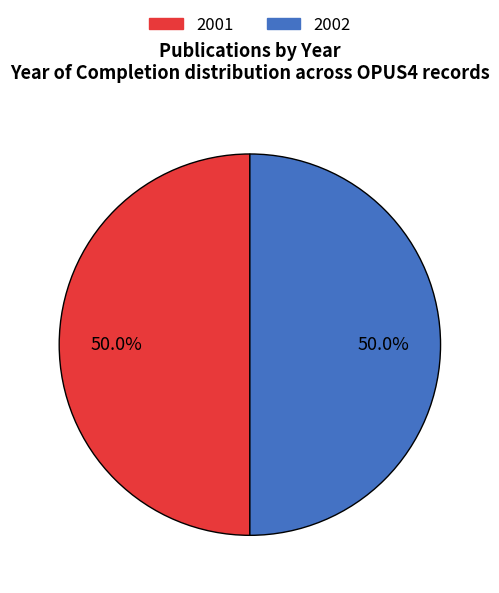

How many segments does this pie chart have?

2